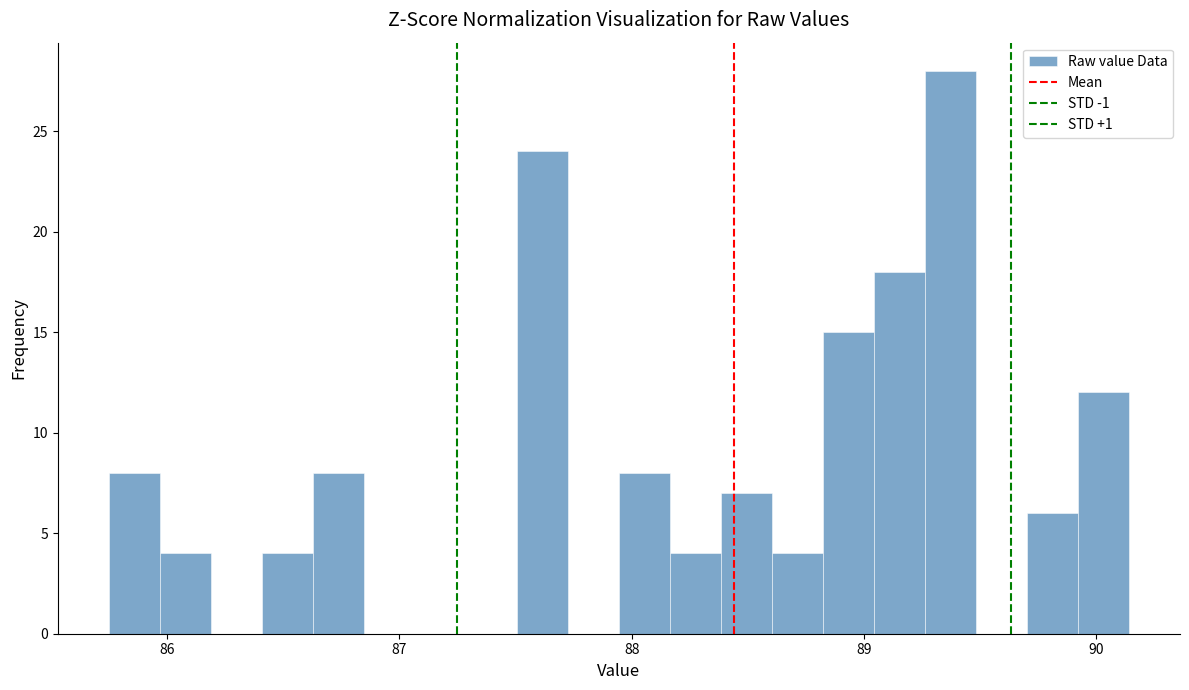

Read against the x-axis, roughly where is the centre of the tallest bar?

89.4